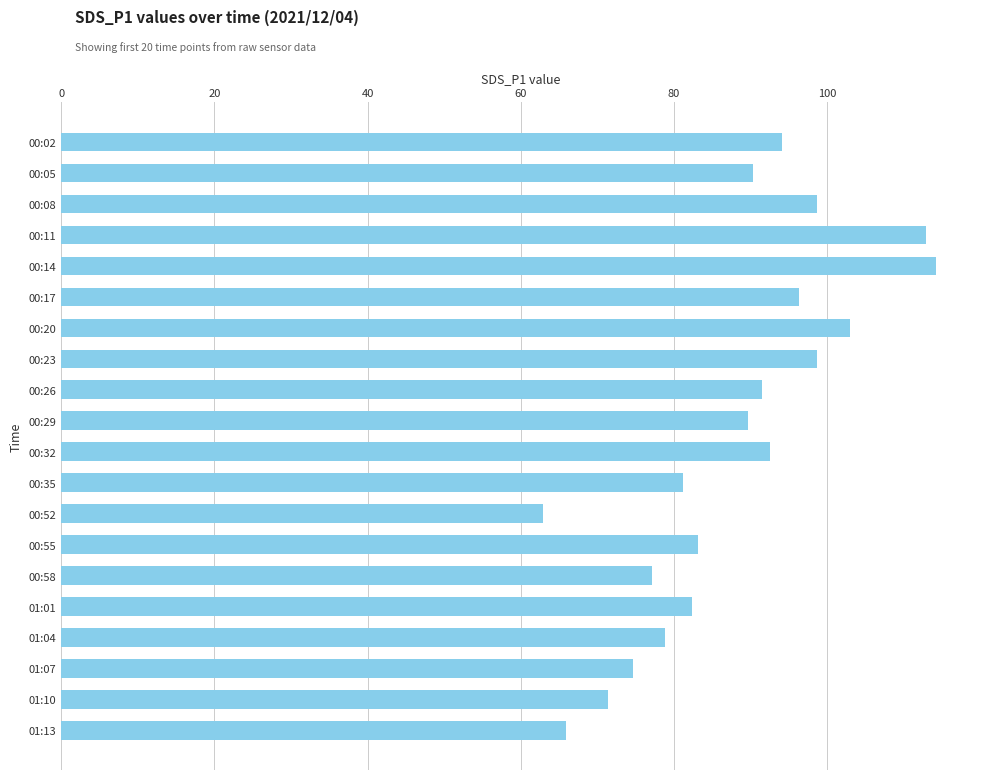

Which label corresponds to the largest value in the chart?

00:14